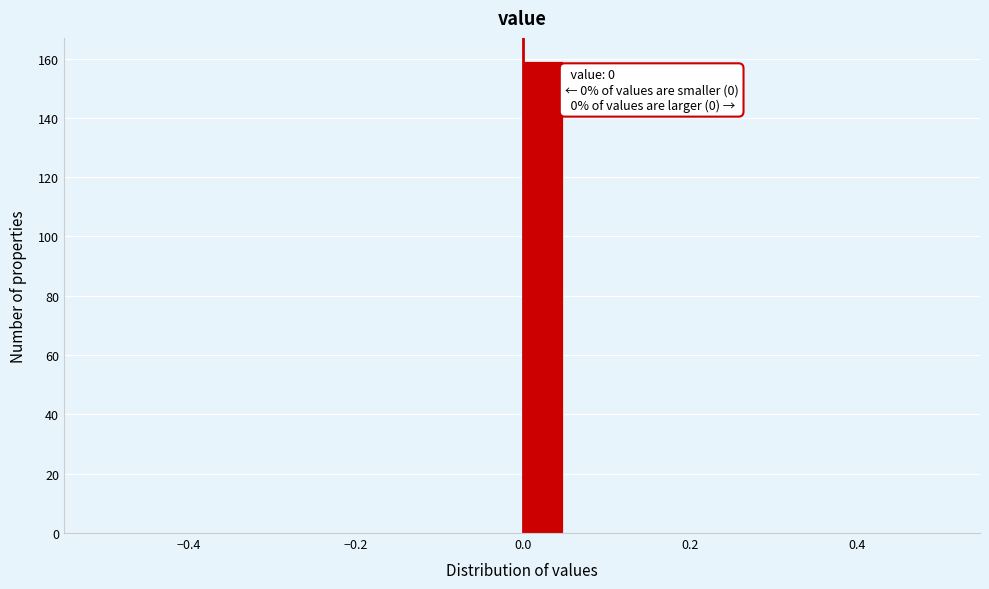

Read against the x-axis, roughly where is the centre of the tallest bar?

0.02